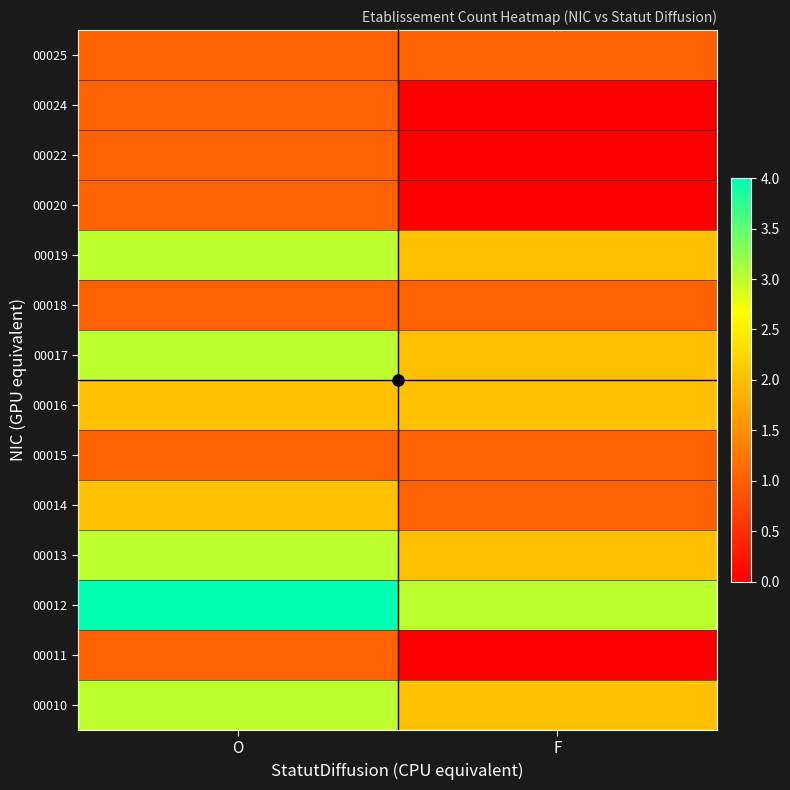

Reading left to right, what are all the values shown in this chart?

00010: O=3	F=2
00011: O=1	F=0
00012: O=4	F=3
00013: O=3	F=2
00014: O=2	F=1
00015: O=1	F=1
00016: O=2	F=2
00017: O=3	F=2
00018: O=1	F=1
00019: O=3	F=2
00020: O=1	F=0
00022: O=1	F=0
00024: O=1	F=0
00025: O=1	F=1